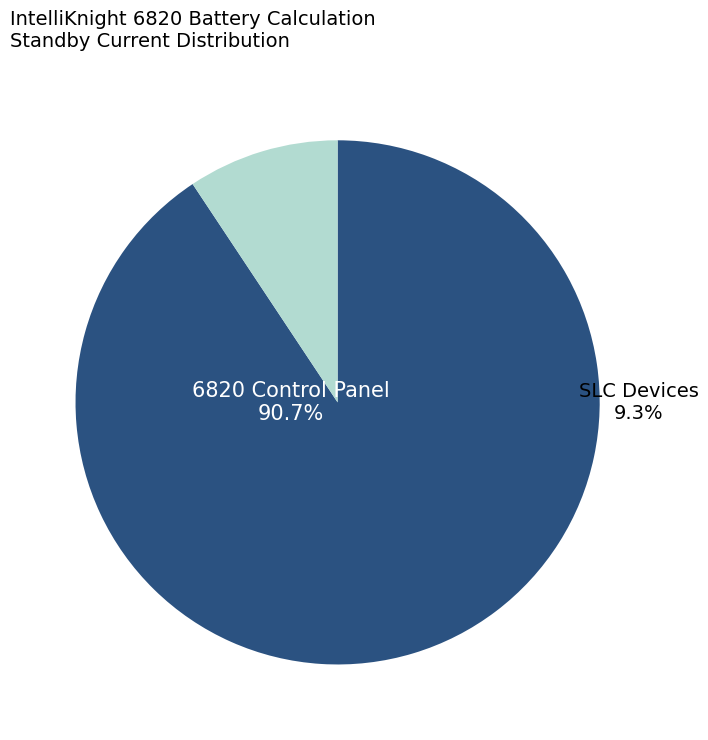

The SK-DUCT slice represents 0% of the pie. True or false?

True